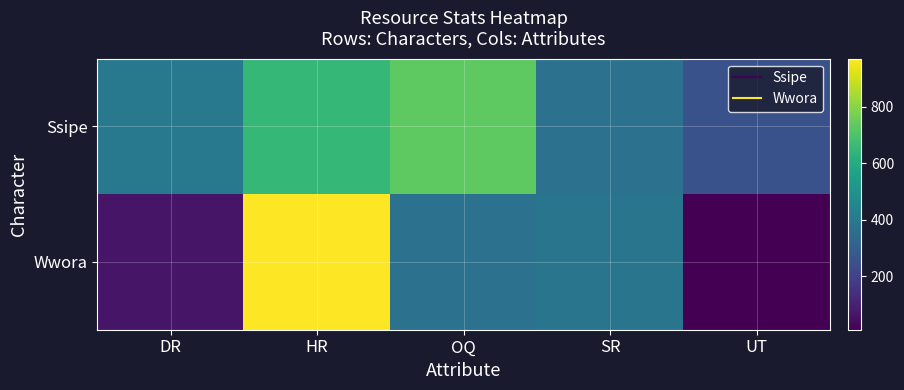

Between HR and UT, which series saw the biggest shift?

Wwora